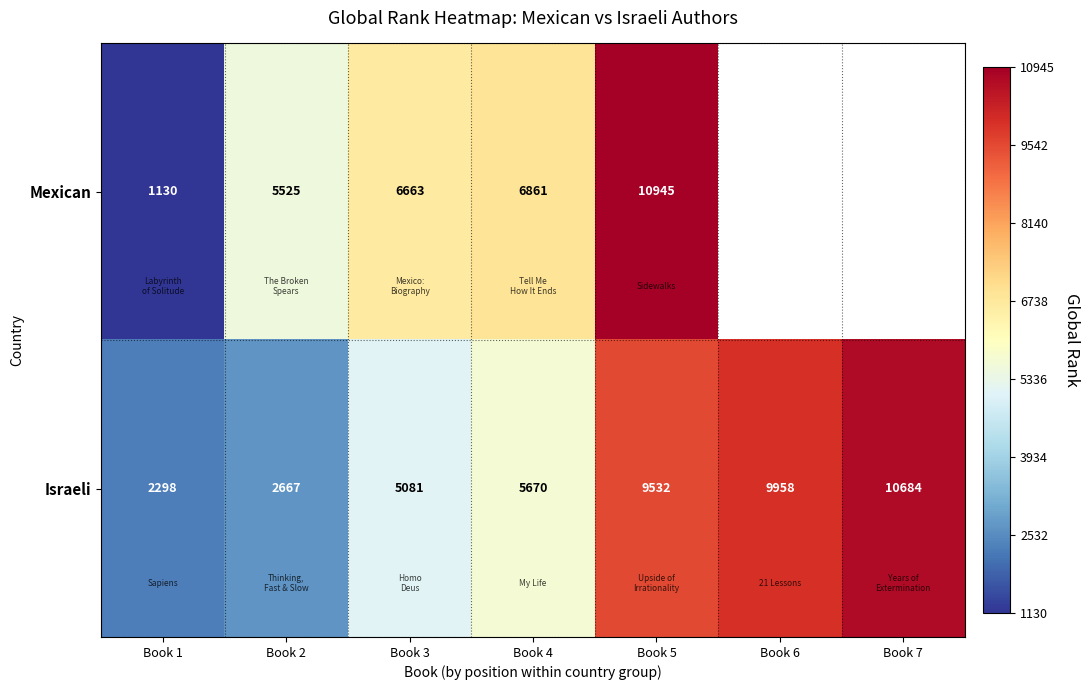

What is the highest value of the Israeli series?

10684